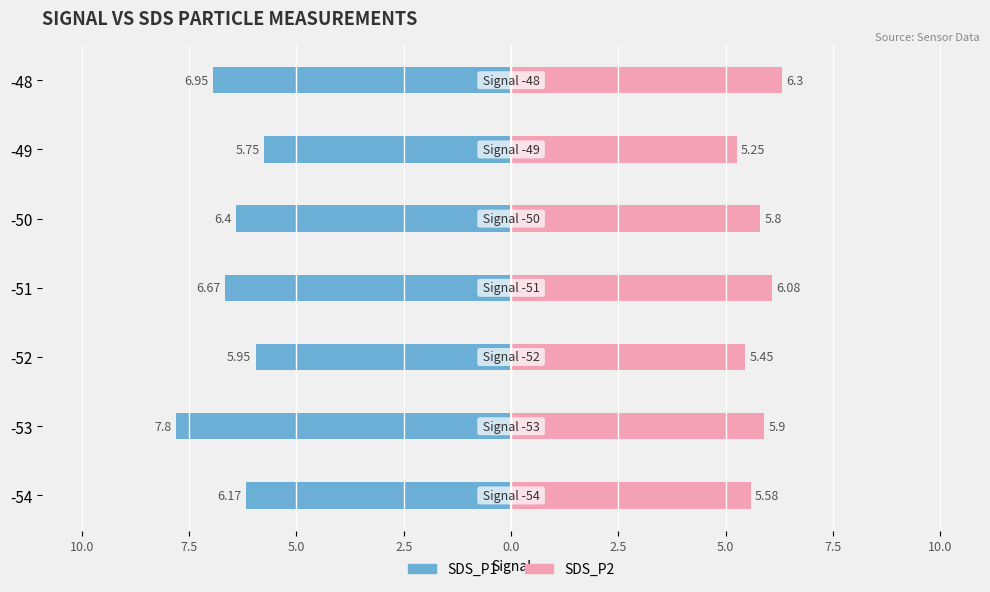

Between -53 and -49, which series saw the biggest shift?

SDS_P1